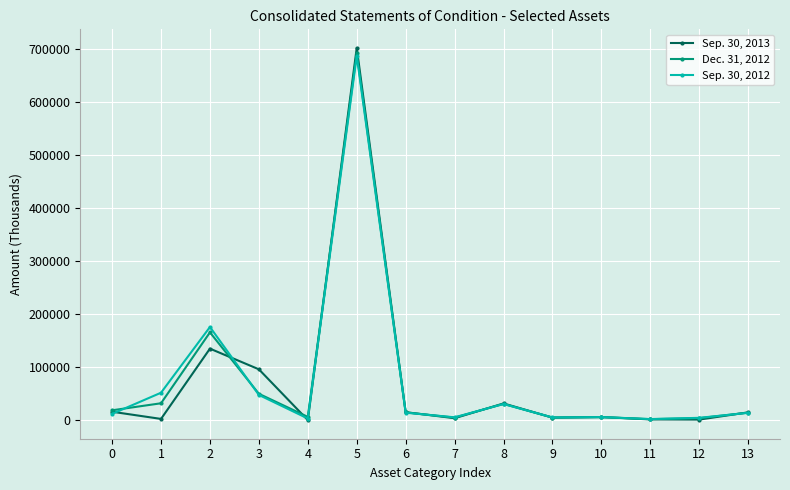

What is the maximum value shown in the chart?

701251